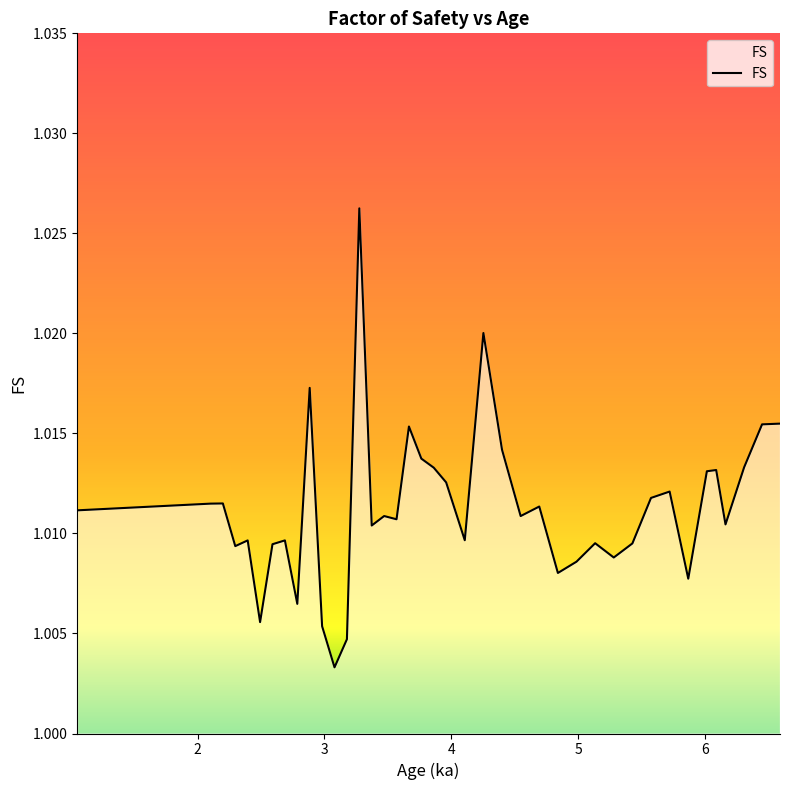

At which category does the data reach its first local peak?

2.199789474